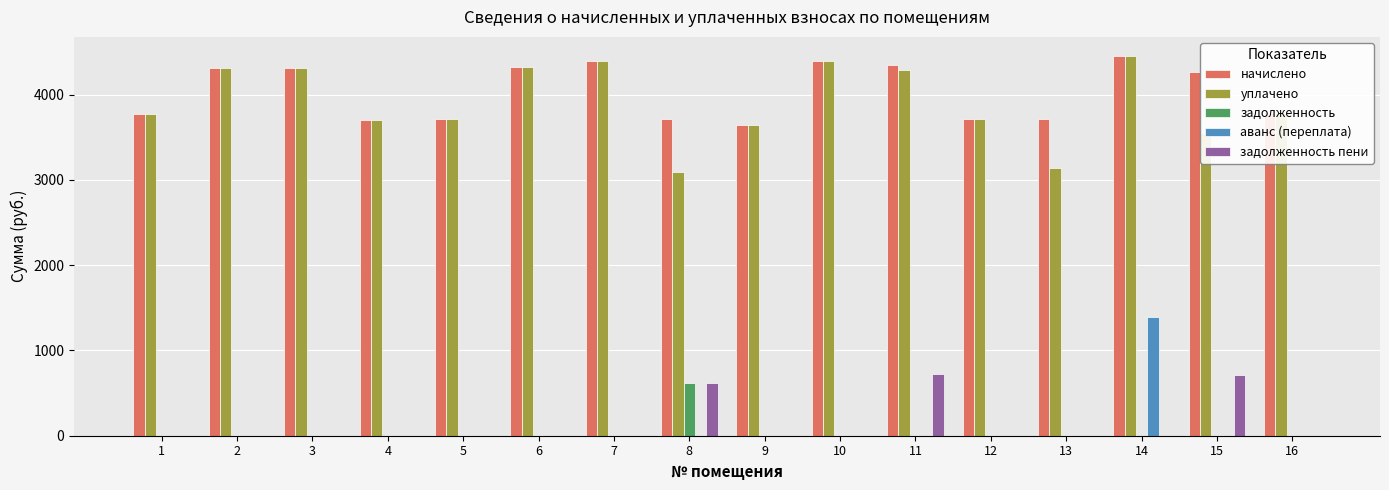

Are the bars grouped side by side (vs. stacked)?

Yes